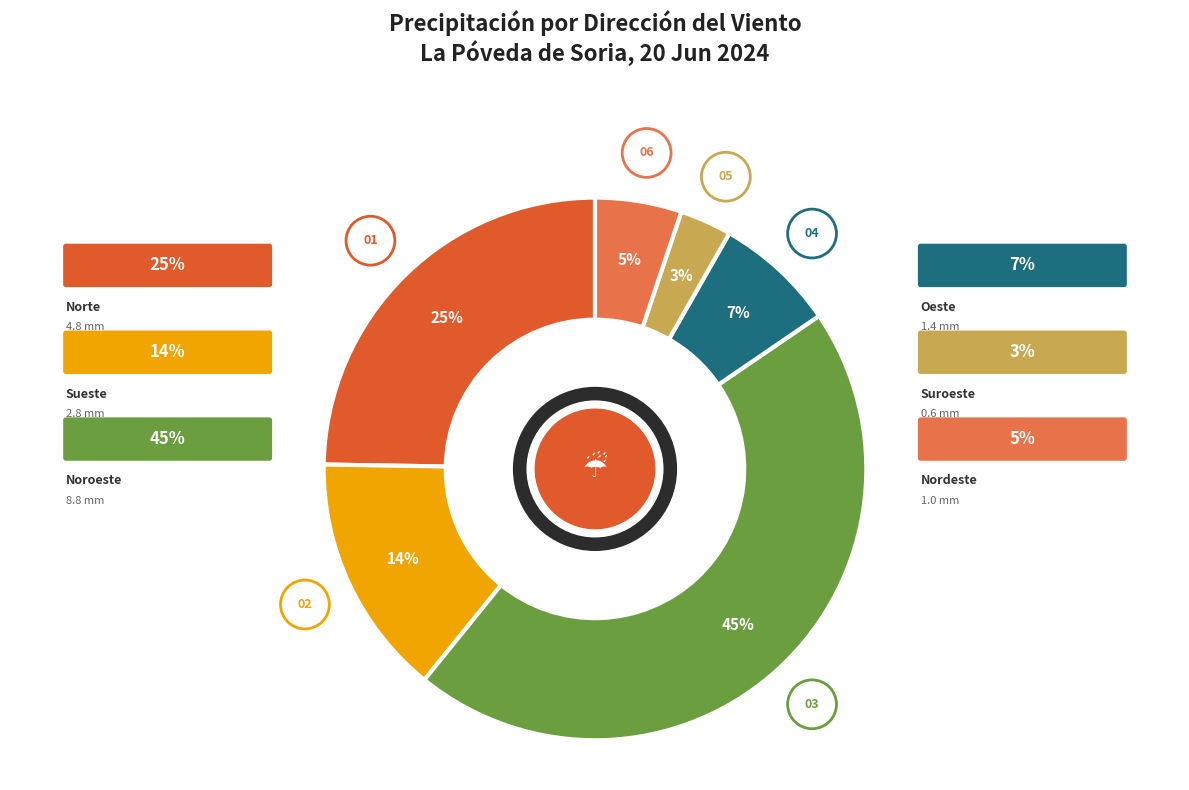

To the nearest percent, what is the average slice percentage?

17%